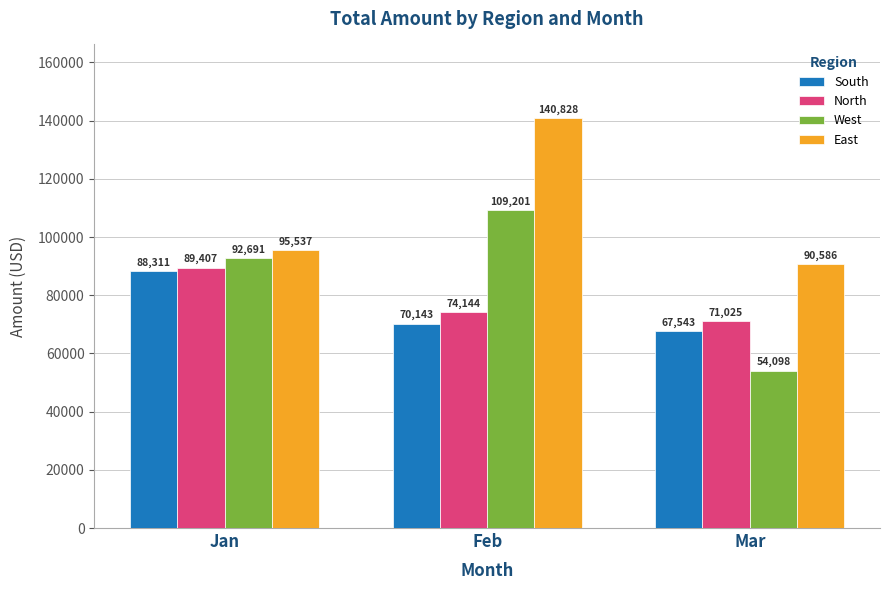

At which label does North reach its peak?

Jan